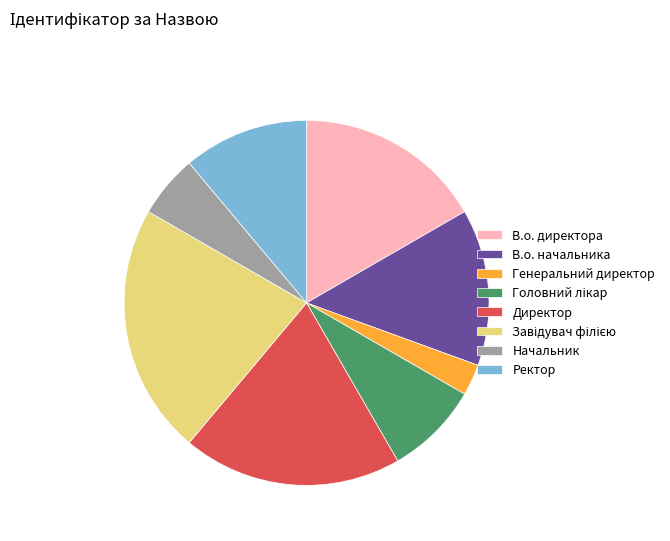

Is there any slice that represents more than half of the pie?

No